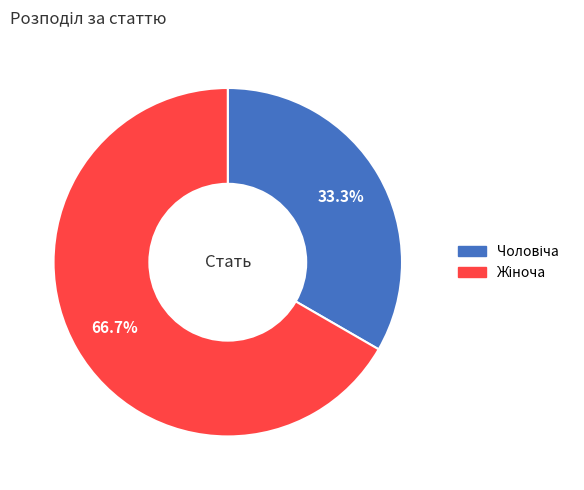

Is there a majority slice in this chart?

Yes